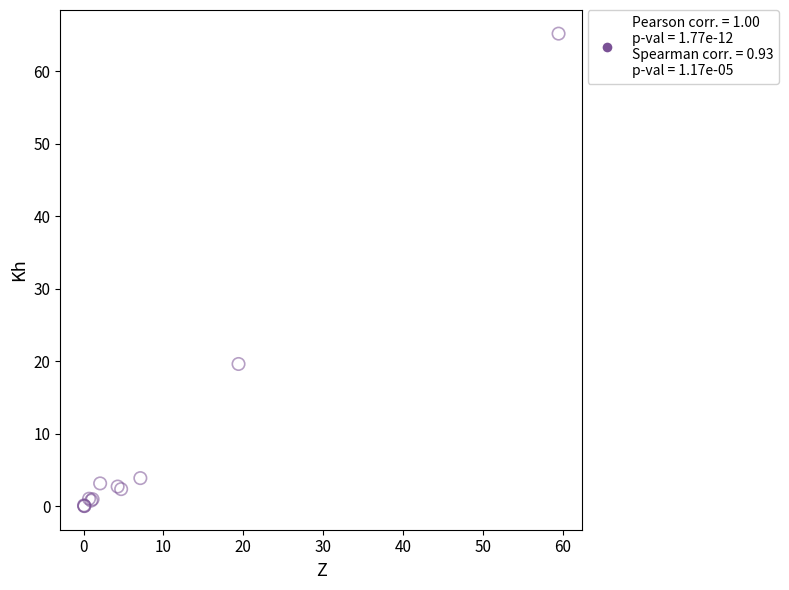

What Y value in the scatter plot is closest to 32?

19.6